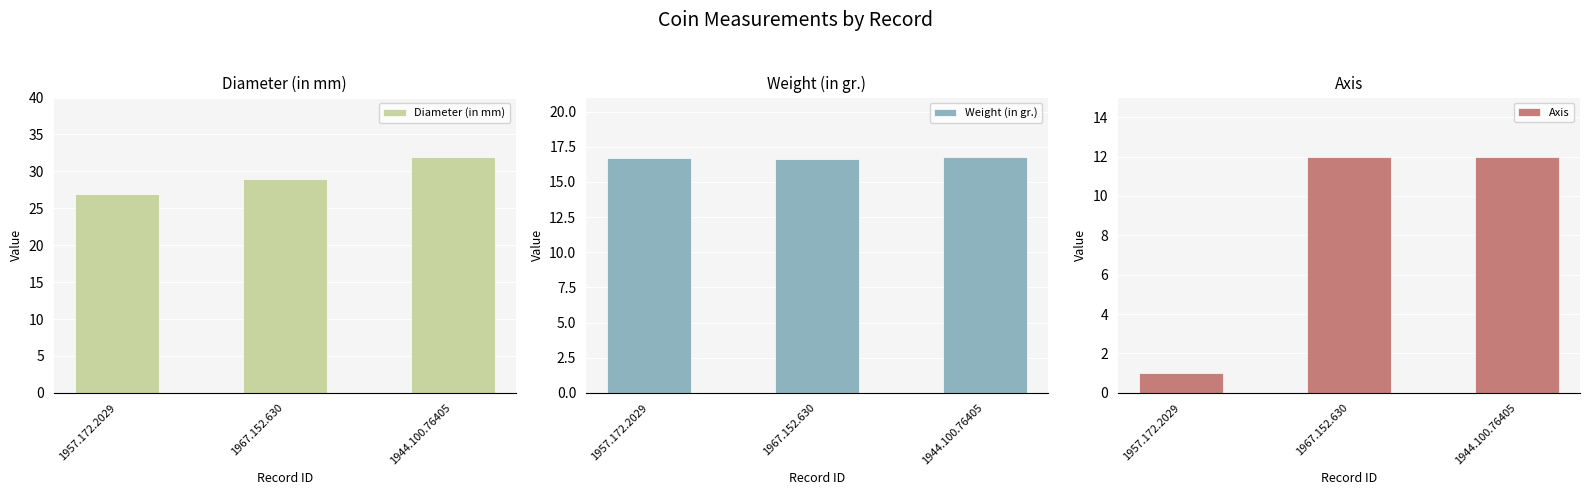

Which series changed the most between 1957.172.2029 and 1944.100.76405?

Axis